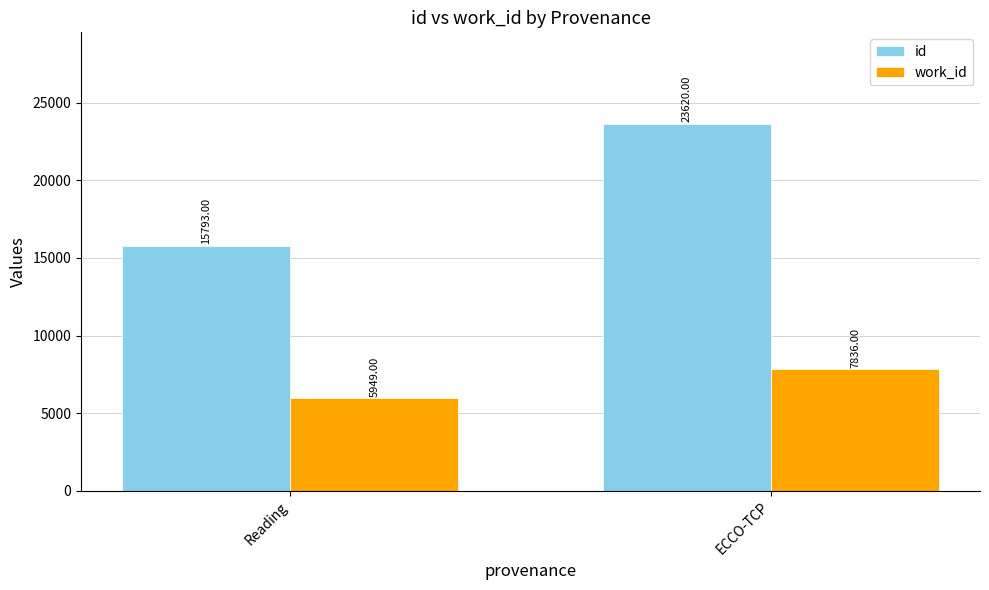

Which series has the largest total across all categories?

id